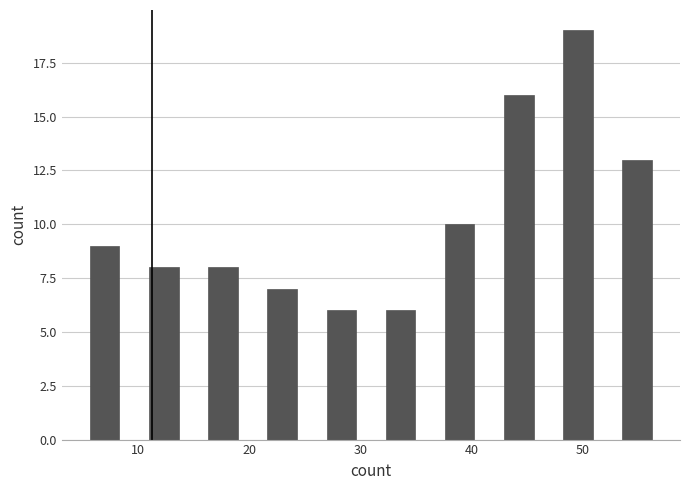

Around what value on the x-axis is the tallest bar? Give the approximate position of its centre, as read against the axis.

50